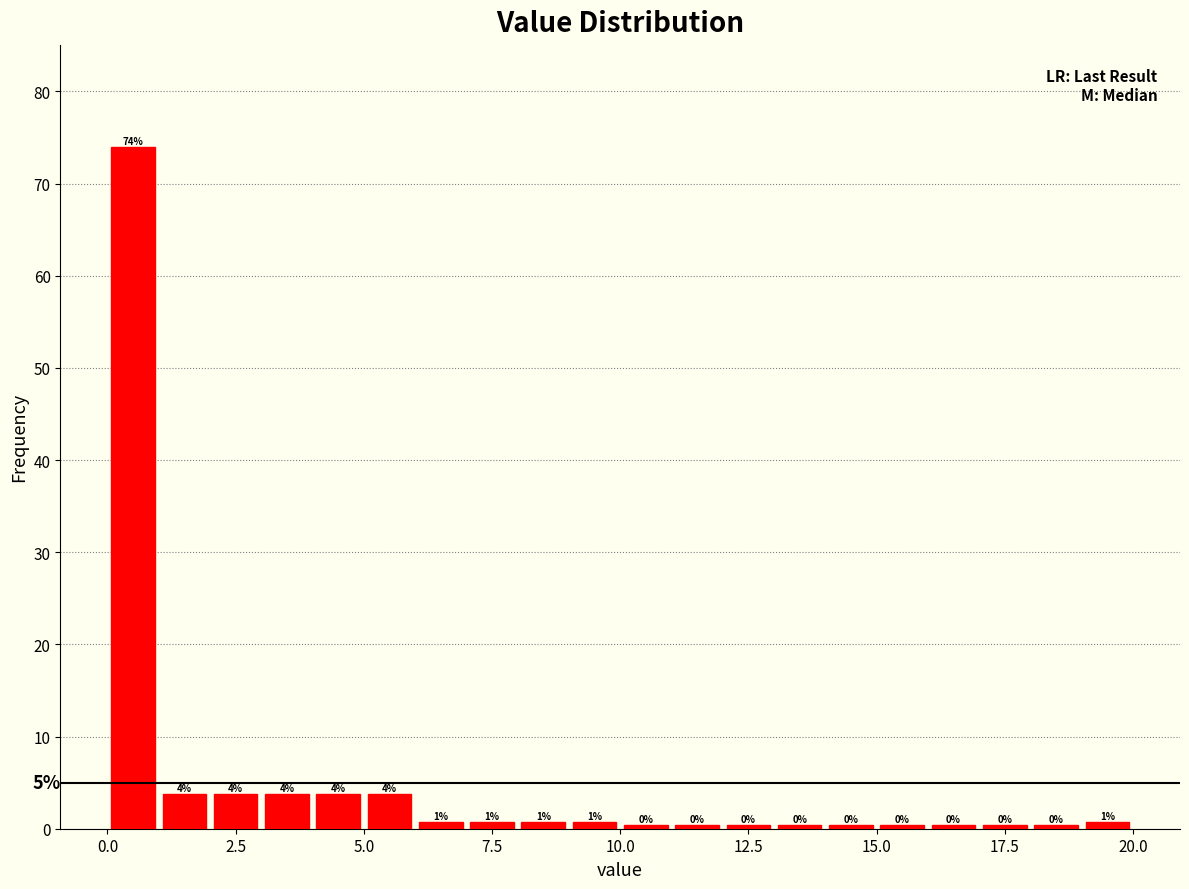

Around what value on the x-axis is the tallest bar? Give the approximate position of its centre, as read against the axis.

0.5